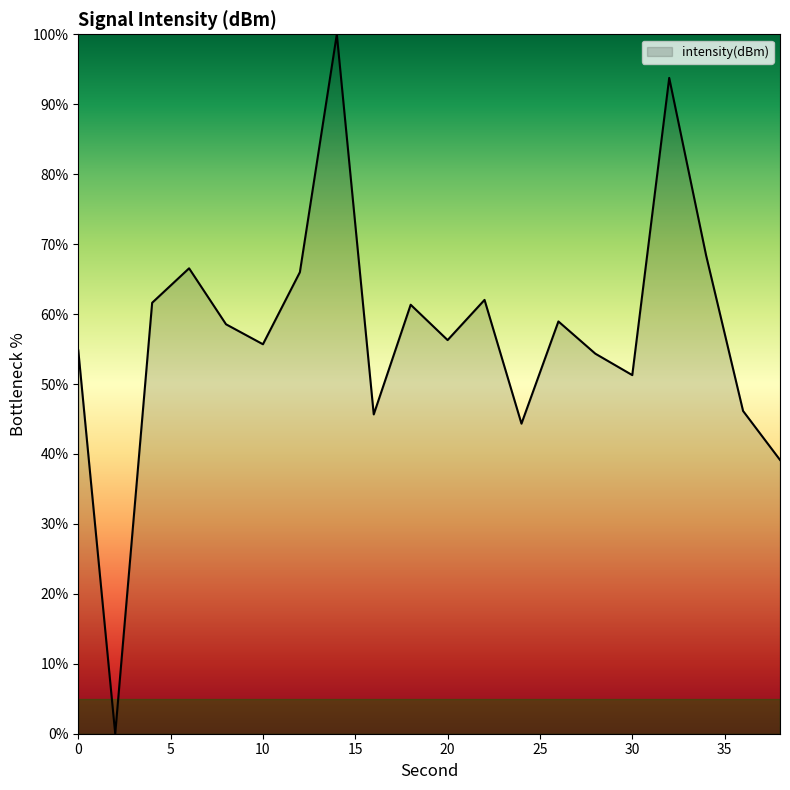

What is the maximum value shown in the chart?

100.0